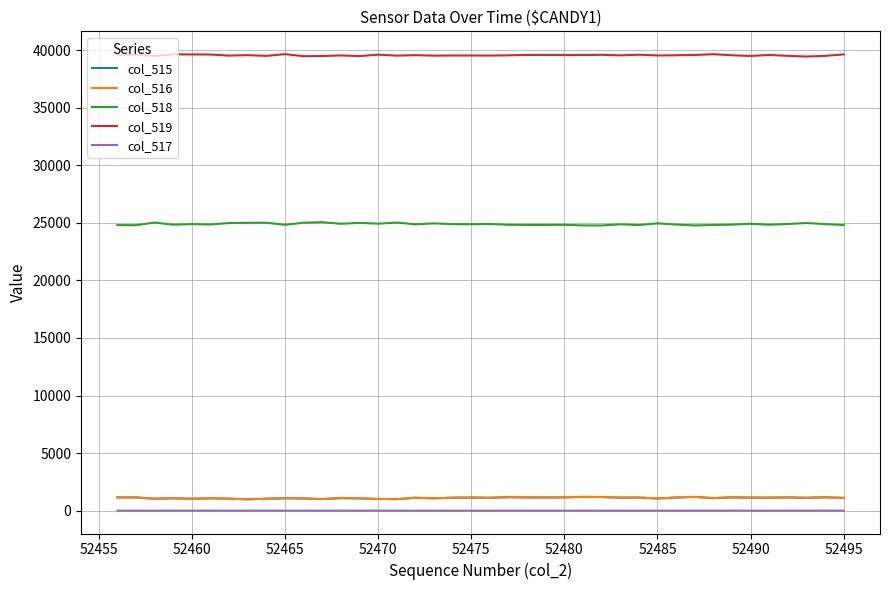

True or false: col_517 and col_519 intersect in this chart.

False